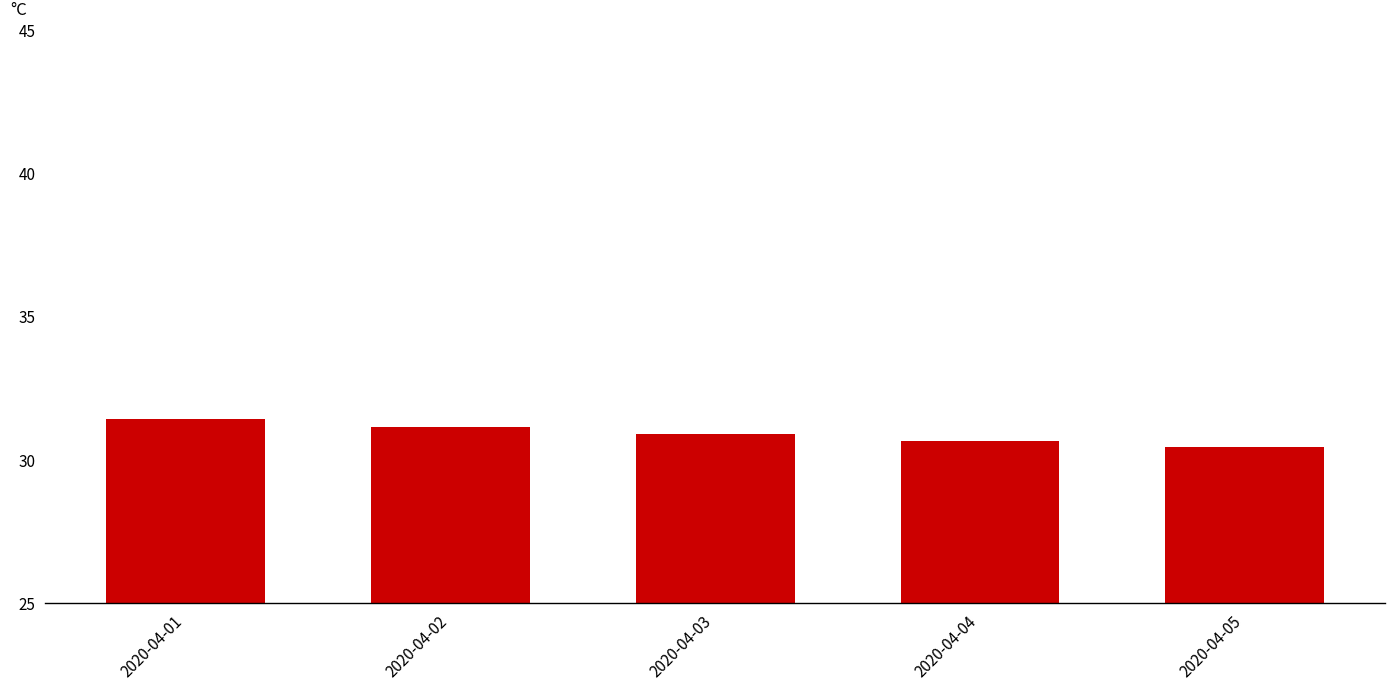

What is the average value?

30.9